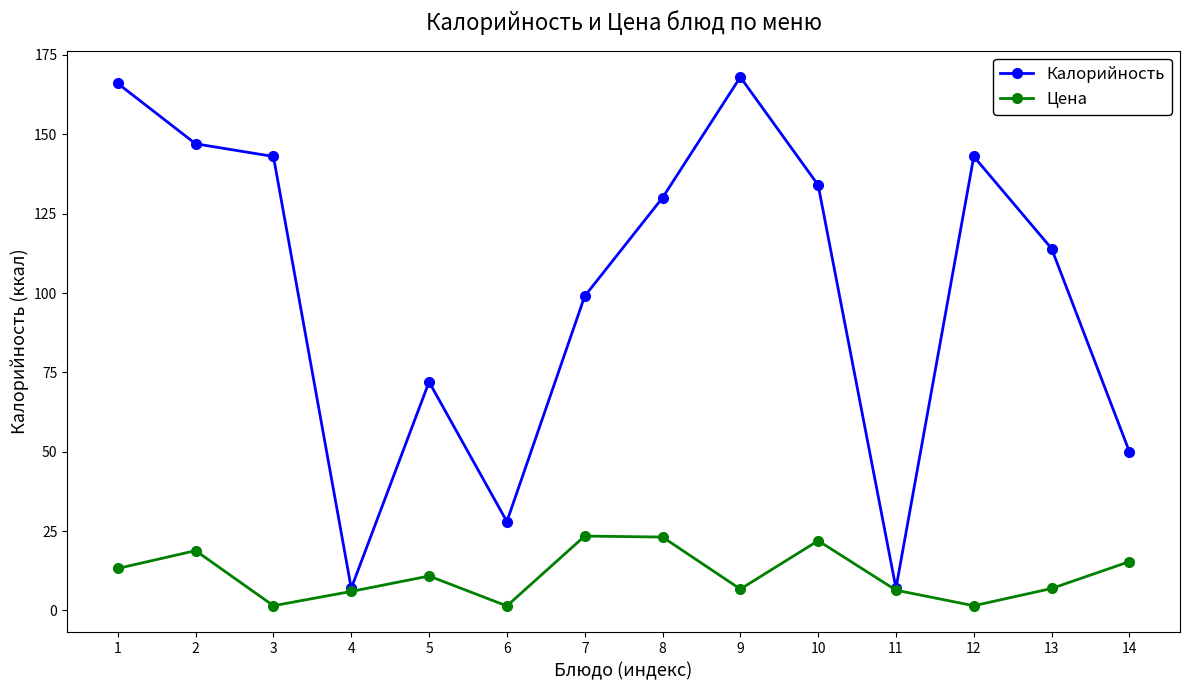

At which category does the chart reach its peak across all series?

9